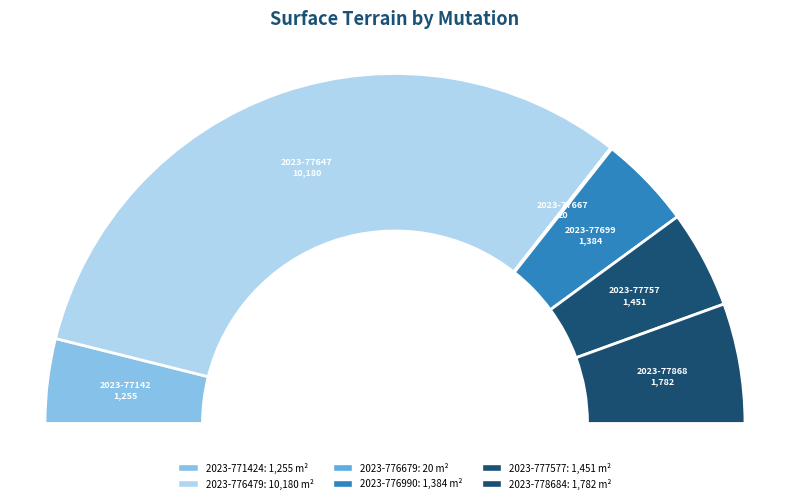

Is it true that 2023-771424 is 1% of the pie?

False